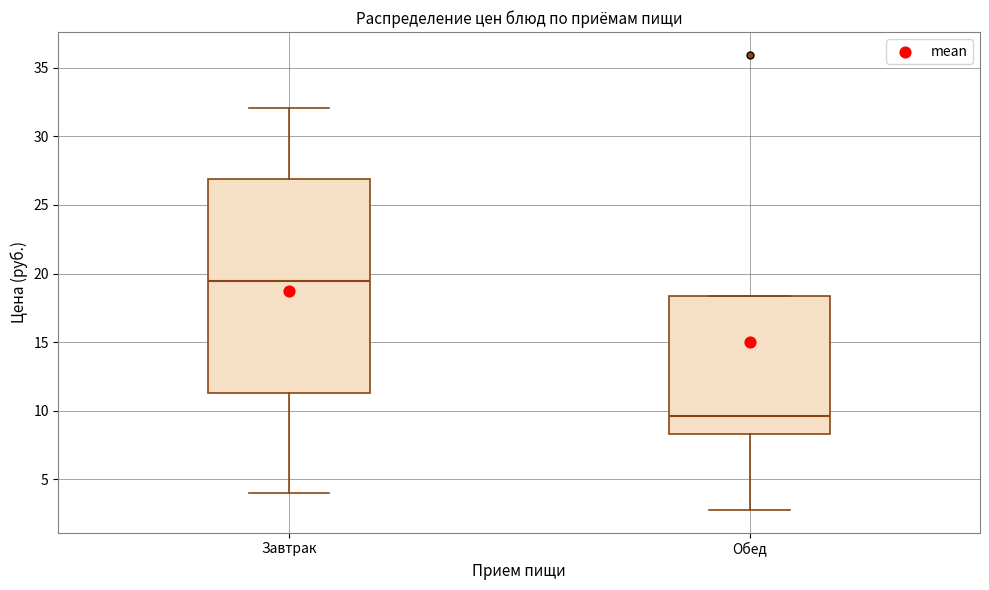

Where is the lower edge of the box for Завтрак on the y-axis? The values are not printed on the chart, so give them approximately, as read against the axis.

11.5